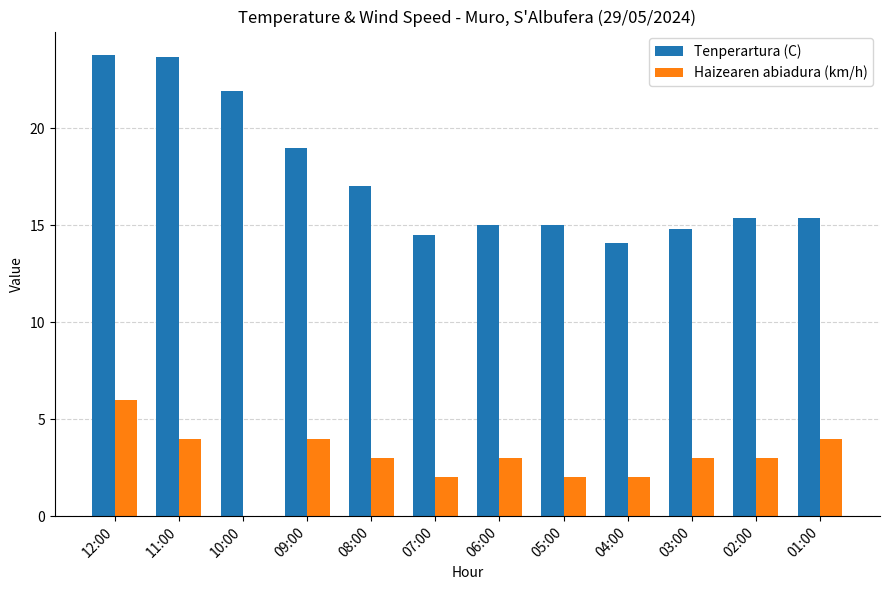

How many series are shown in this chart?

2